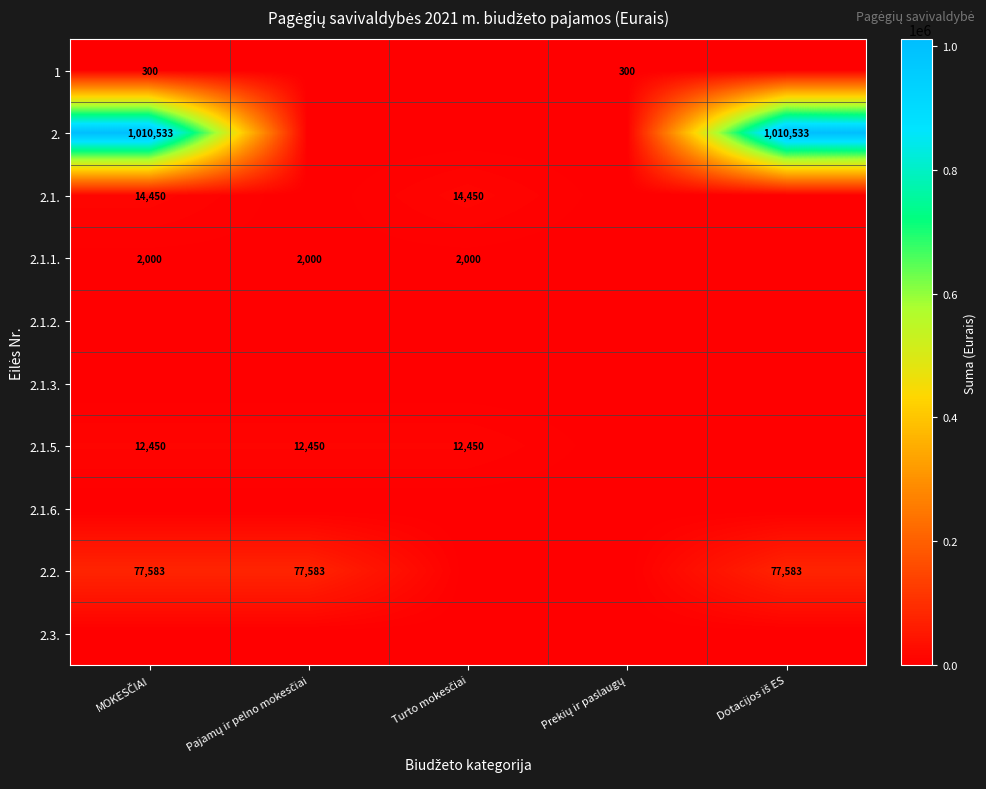

Read the 2.2. value at MOKESČIAI.

77583